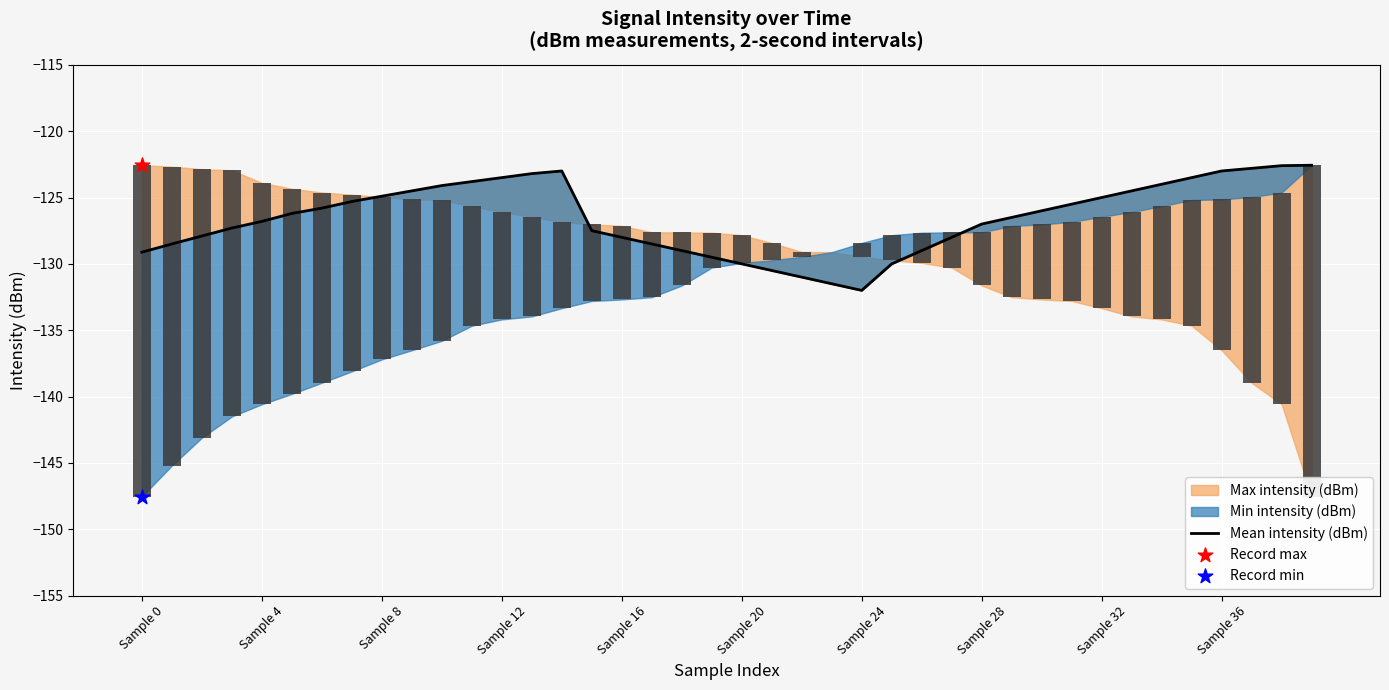

Between Sample 20 and 33, which is larger?

33